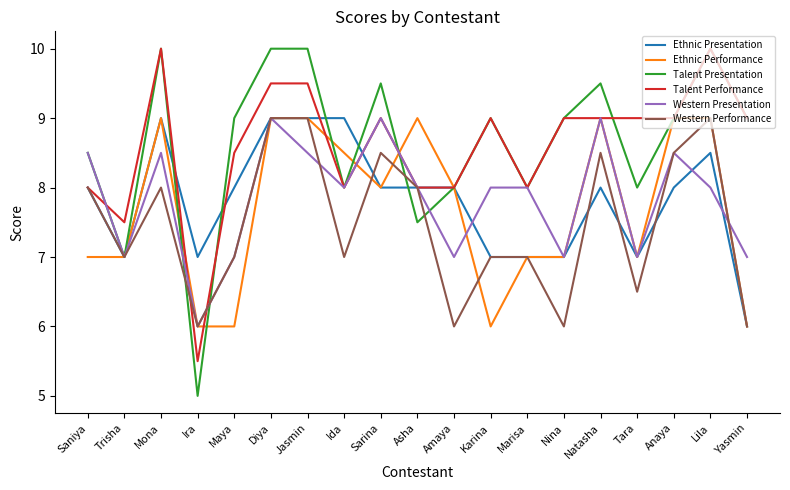

Which series has the widest spread of values?

Talent Presentation